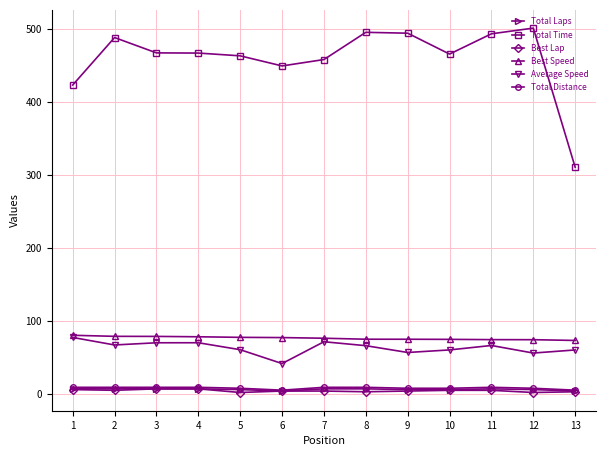

True or false: Total Time and Total Laps cross at least once.

False